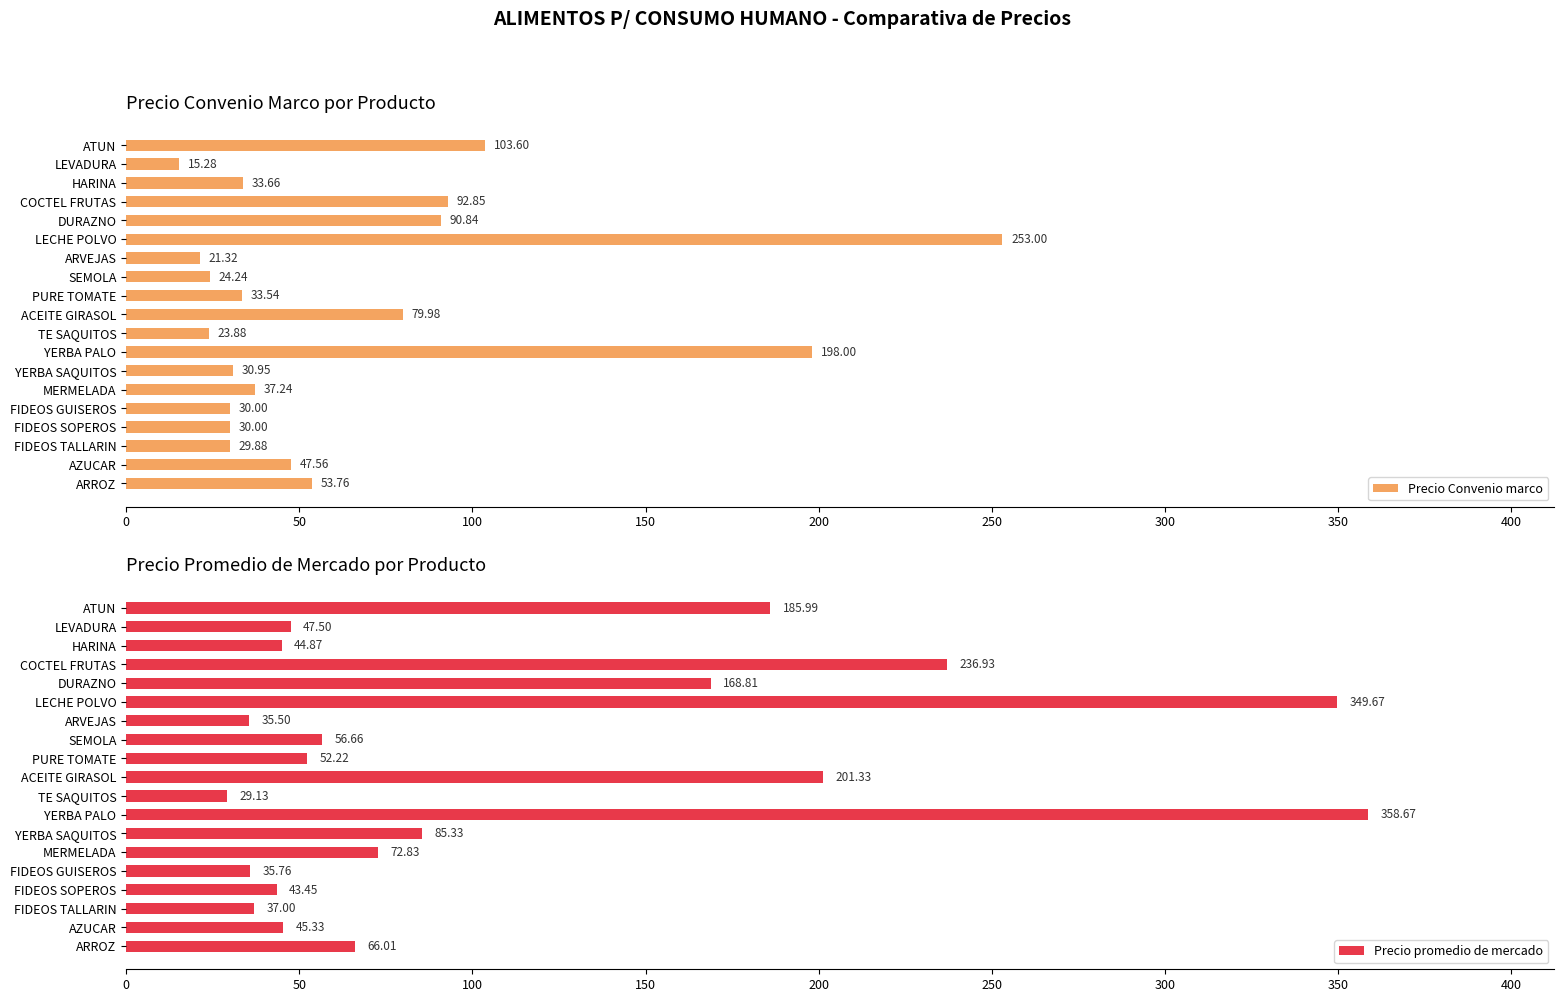

Which category has the lowest value in the Precio Convenio marco series?

LEVADURA